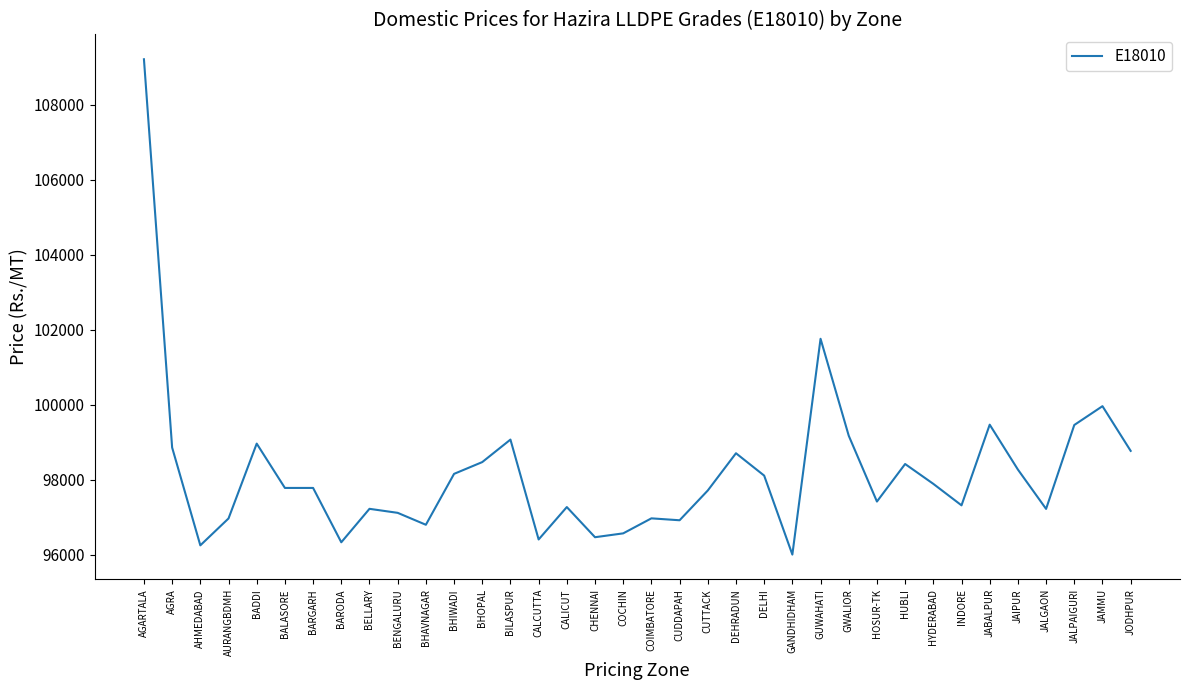

What is the difference between the maximum and minimum values?

13207